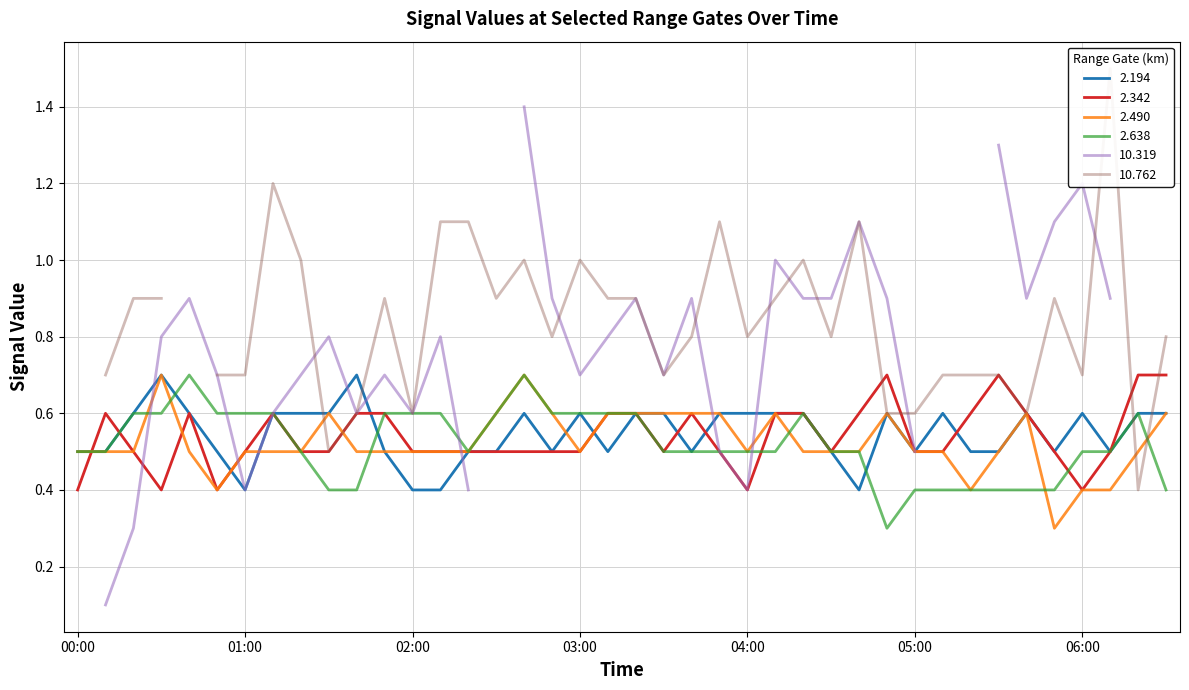

True or false: 2.342 has a value of 0.2 at 04:00.

False